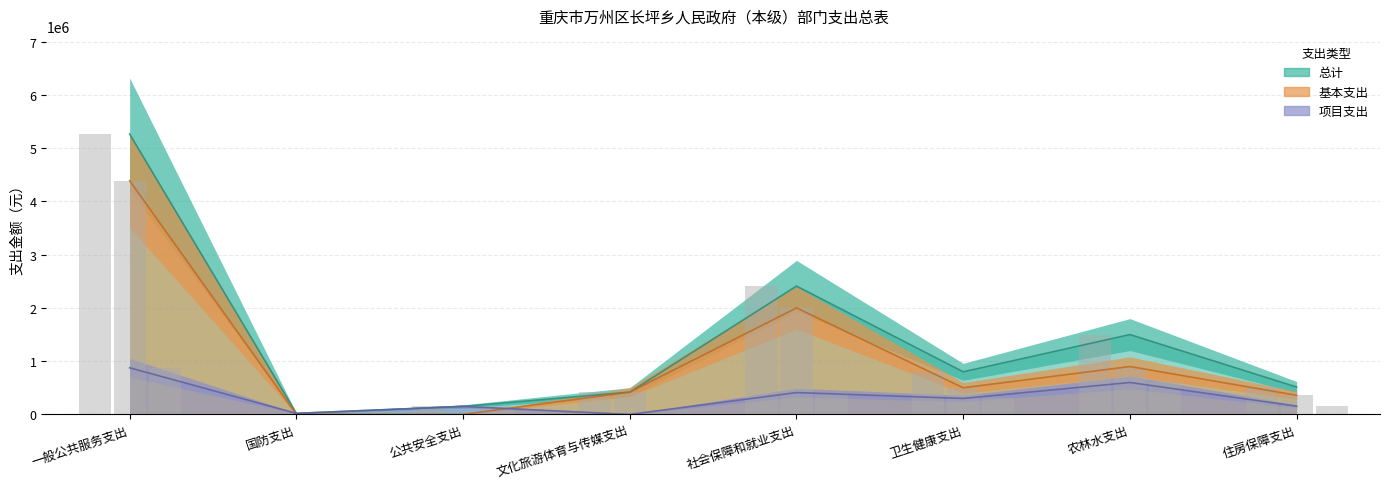

Rank the series at 国防支出 from lowest to highest value.

基本支出, 总计, 项目支出